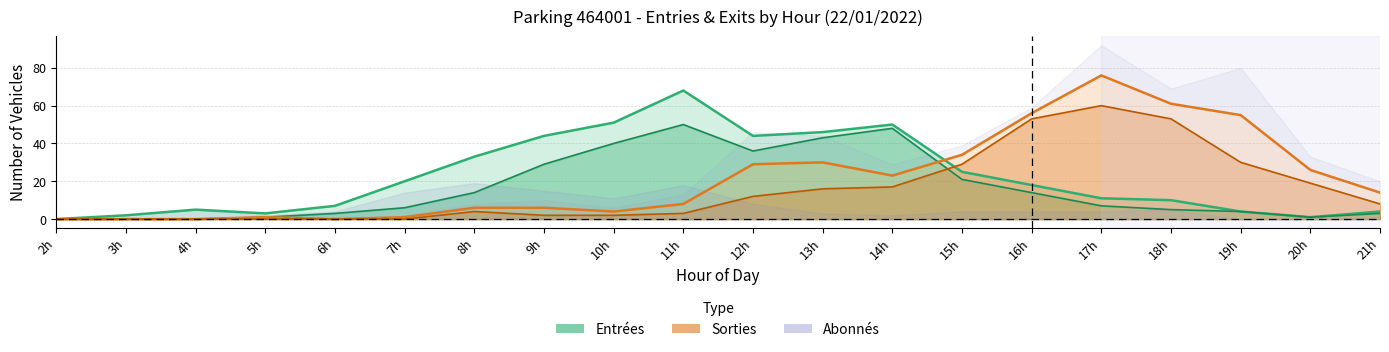

Where do Entrées (horaire) and Sorties (horaire) first cross each other?

14h and 15h